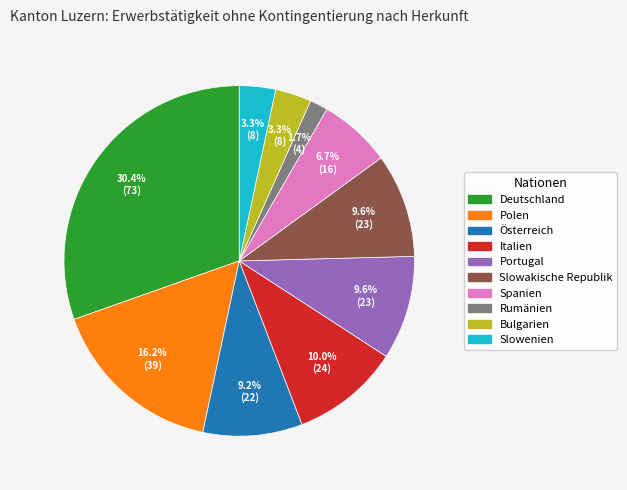

Which category has the biggest portion of the pie?

Deutschland